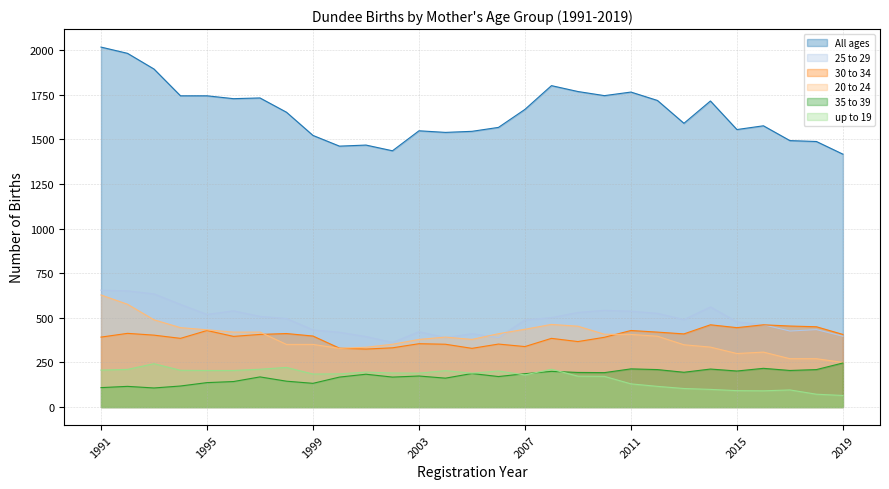

Reading left to right, extract all data points from this chart.

All ages: 2017	1982	1894	1744	1744	1728	1732	1652	1522	1462	1468	1436	1548	1539	1545	1567	1668	1801	1768	1745	1765	1718	1590	1715	1555	1576	1493	1488	1417
25 to 29: 655	651	634	575	519	539	508	496	432	419	395	362	422	389	411	389	488	501	530	542	537	525	490	561	477	461	426	434	397
30 to 34: 392	413	403	385	429	396	407	412	398	330	325	332	355	352	329	353	339	385	367	391	429	420	410	461	445	461	454	450	407
up to 19: 207	211	243	206	205	205	212	222	185	186	196	191	190	204	190	202	180	212	173	172	130	116	104	99	92	91	96	72	65
20 to 24: 628	576	489	445	433	420	420	351	351	329	335	352	379	392	379	411	436	463	453	408	407	397	349	336	300	308	271	271	250
35 to 39: 109	116	107	118	137	143	169	145	133	168	184	168	174	162	188	171	187	200	194	193	214	210	195	213	202	217	205	210	247